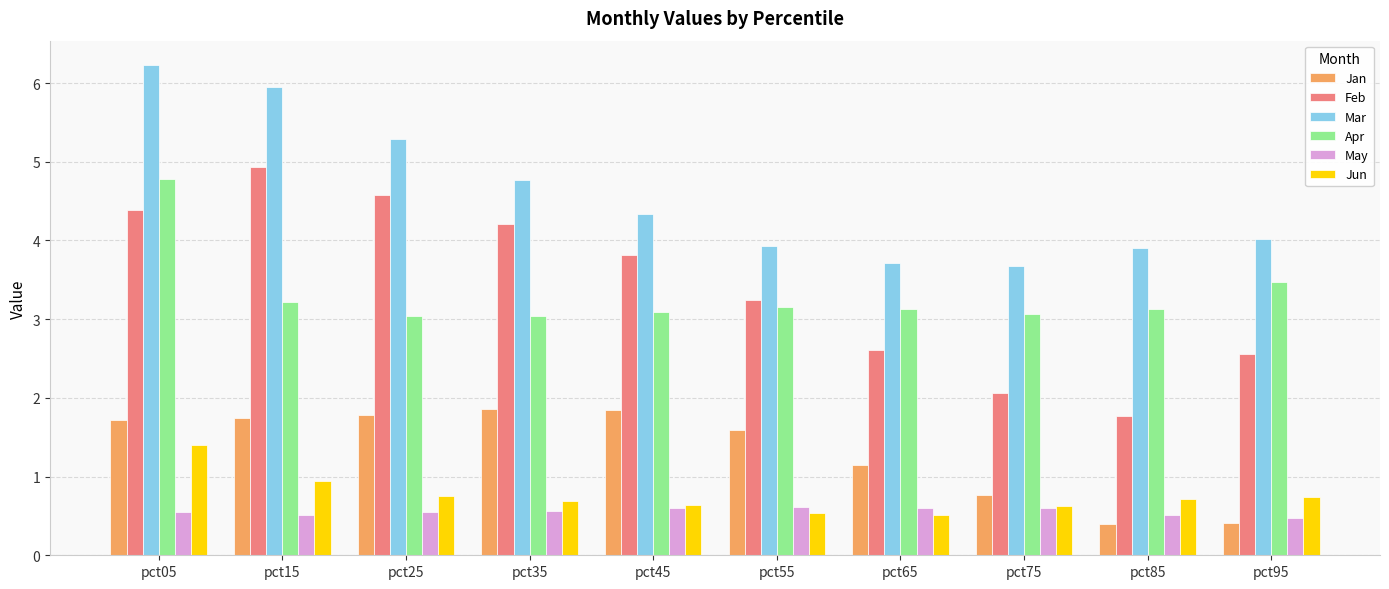

At which label does Mar reach its peak?

pct05